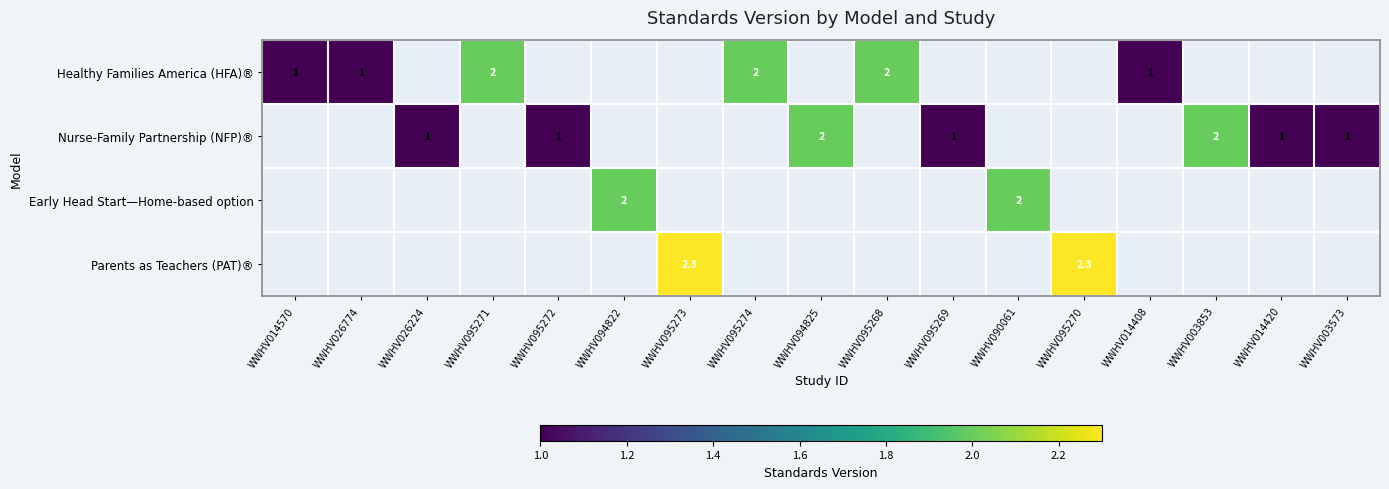

Is the value of Healthy Families America (HFA)® at WWHV014408 greater than the value of Nurse-Family Partnership (NFP)® at WWHV094825?

No